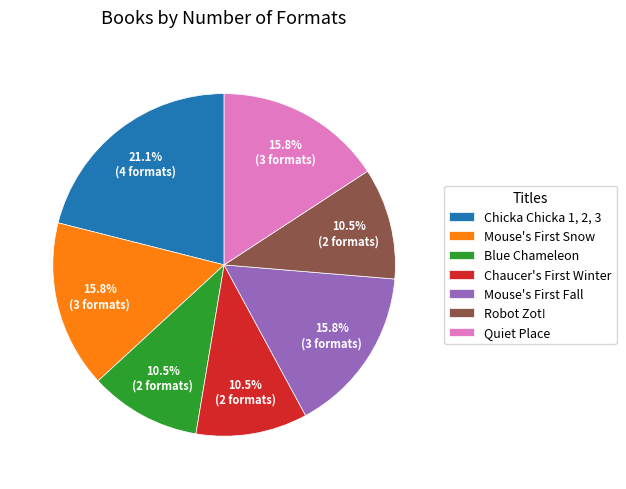

Which slice is the largest?

Chicka Chicka 1, 2, 3